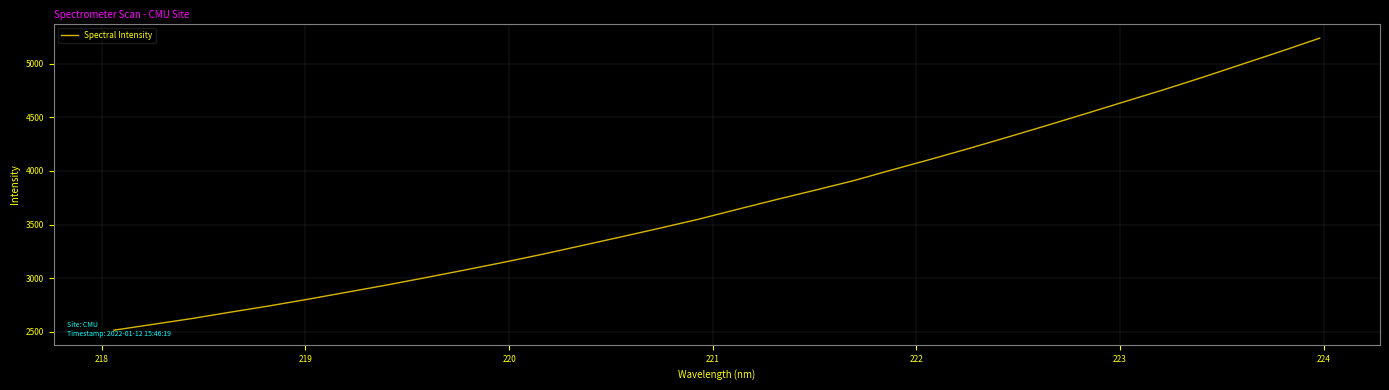

What is the minimum value shown in the chart?

2516.9